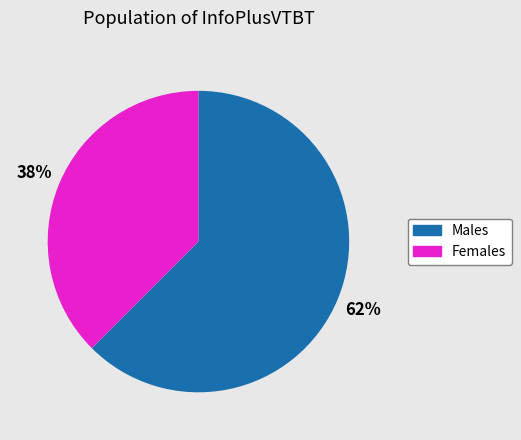

Is there any slice that represents more than half of the pie?

Yes